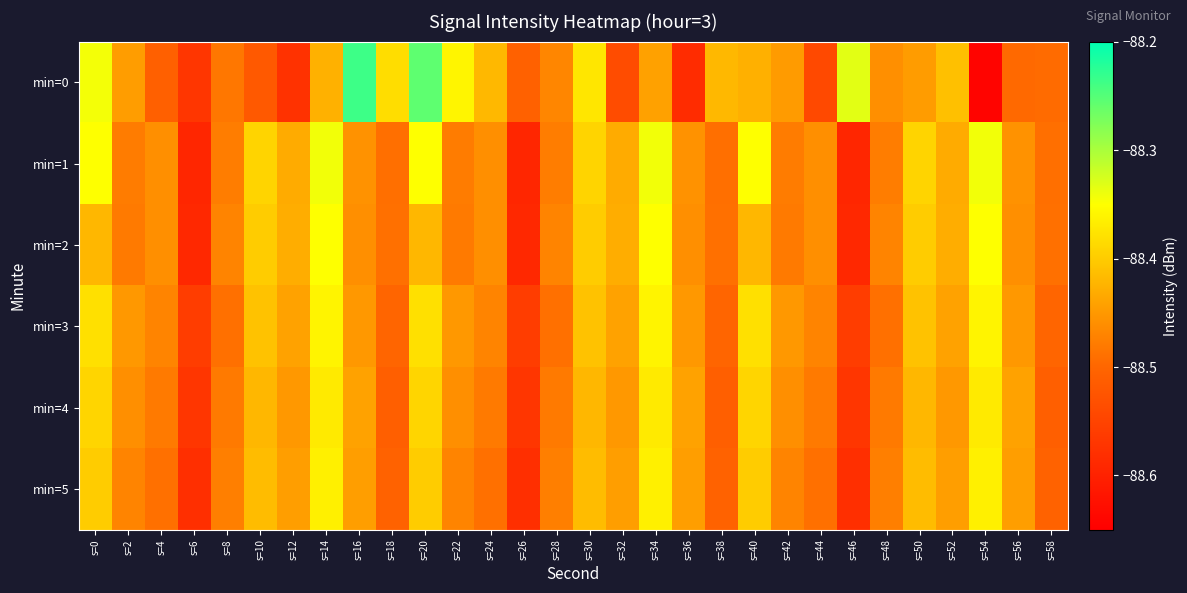

At s=0, list the series in order from smallest to largest.

min=2, min=5, min=4, min=3, min=1, min=0